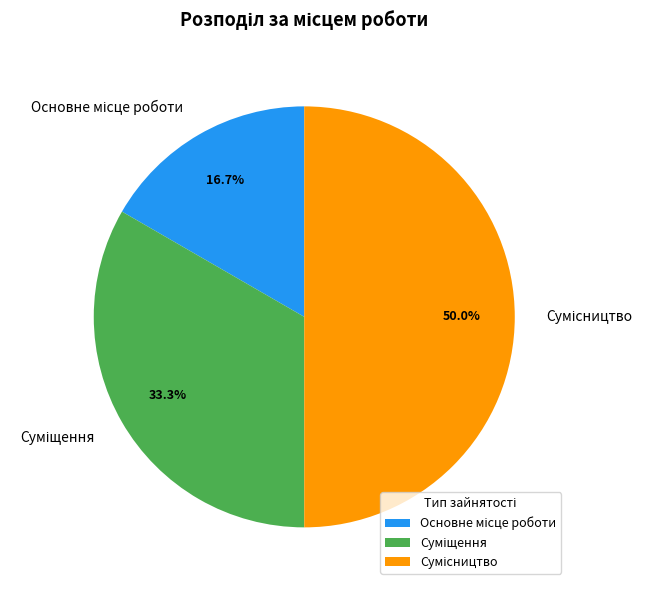

Is the sum of Основне місце роботи and Сумісництво greater than half?

Yes